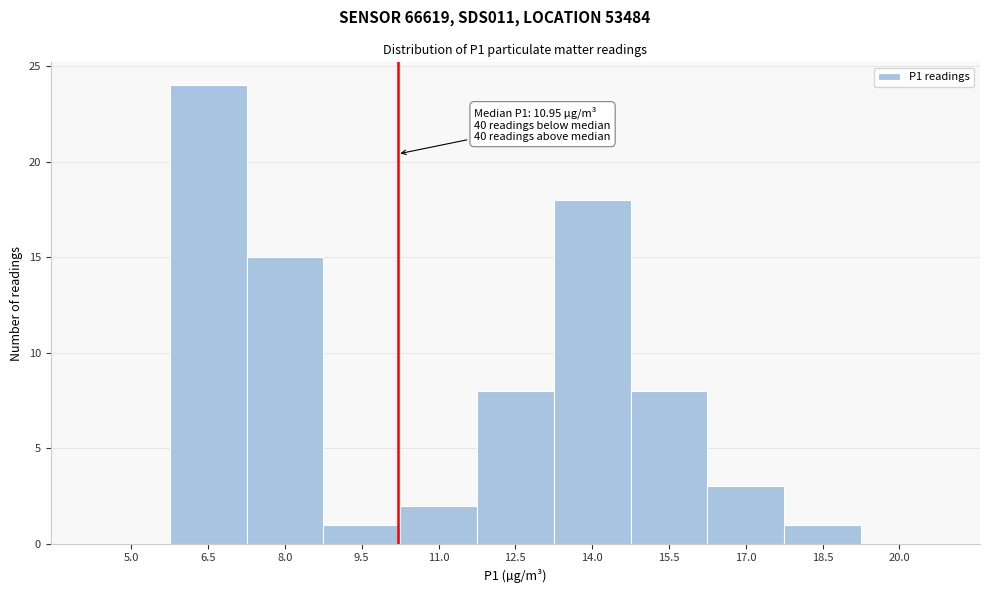

Reading left to right, what are all the values shown in this chart?

5.0=0	6.5=24	8.0=15	9.5=1	11.0=2	12.5=8	14.0=18	15.5=8	17.0=3	18.5=1	20.0=0